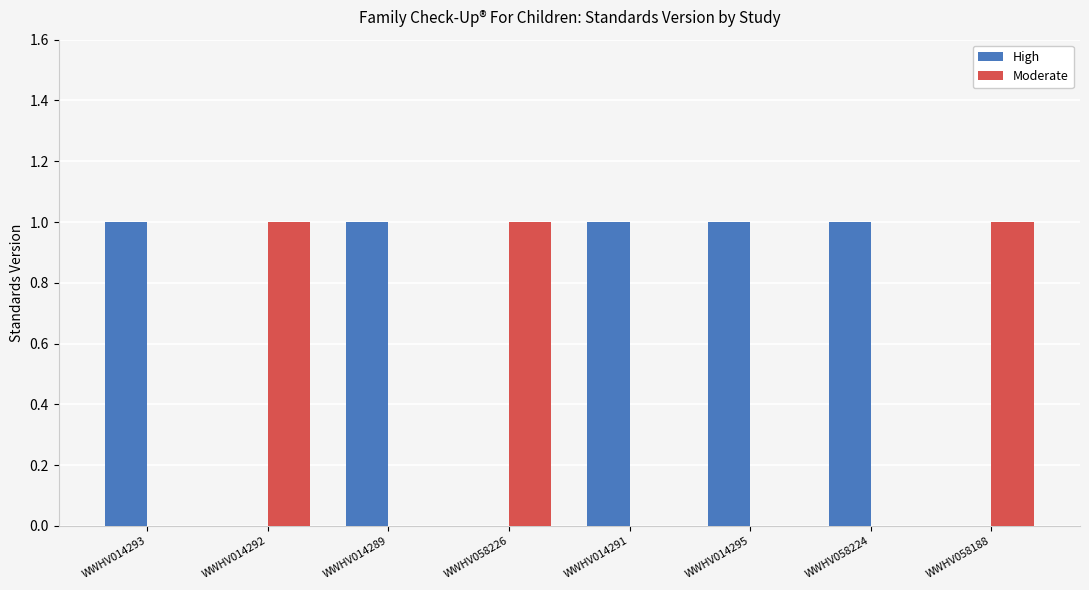

How many groups of bars are there?

8